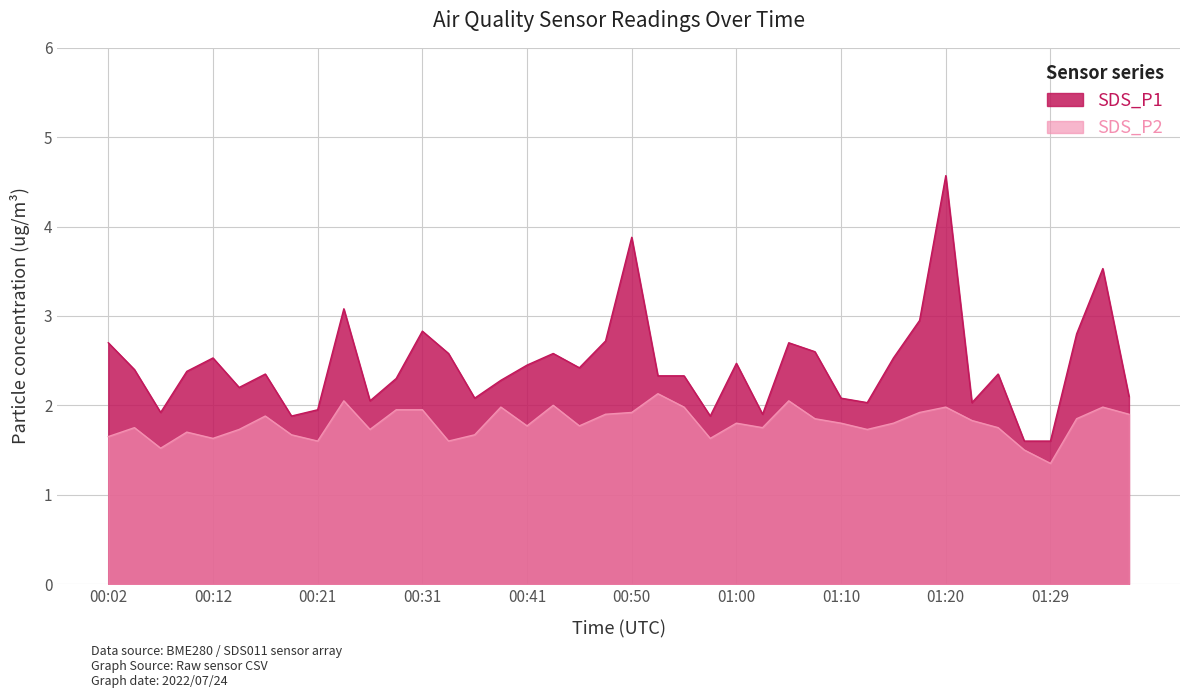

What is the difference between the maximum and second lowest values in the SDS_P2 series?

0.6